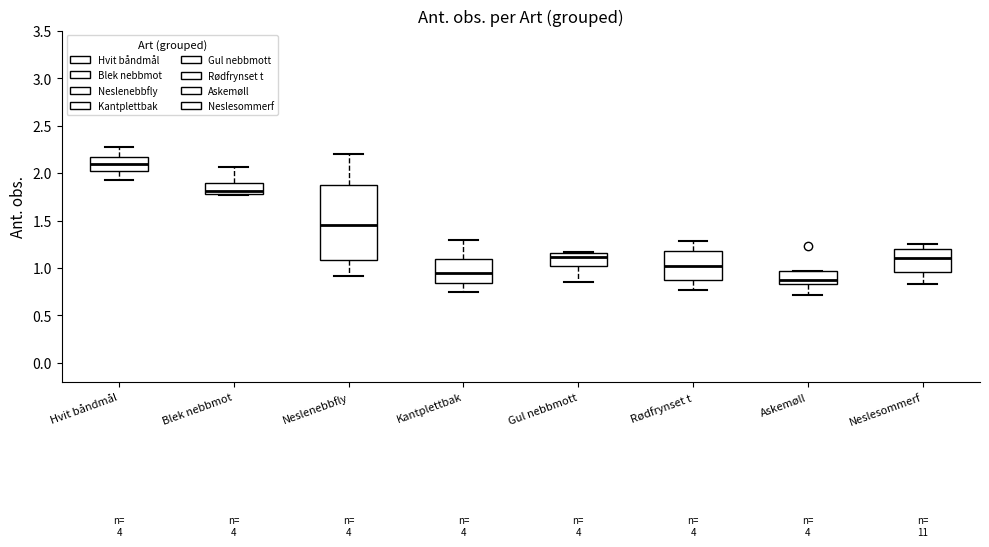

Where is the lower edge of the box for Kantplettbak on the y-axis? The values are not printed on the chart, so give them approximately, as read against the axis.

0.85